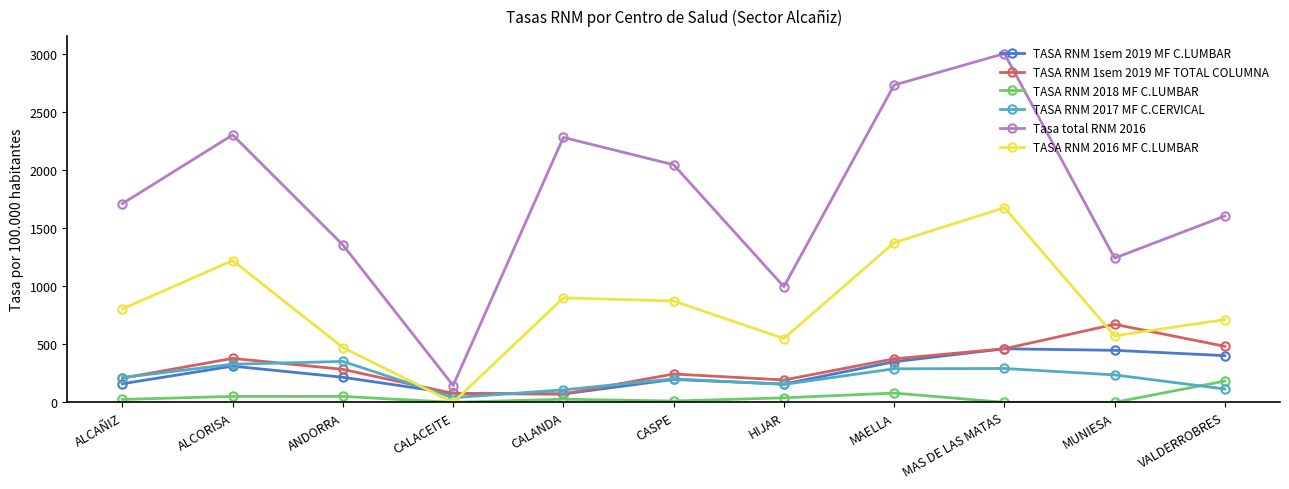

At which category does the chart reach its peak across all series?

MAS DE LAS MATAS